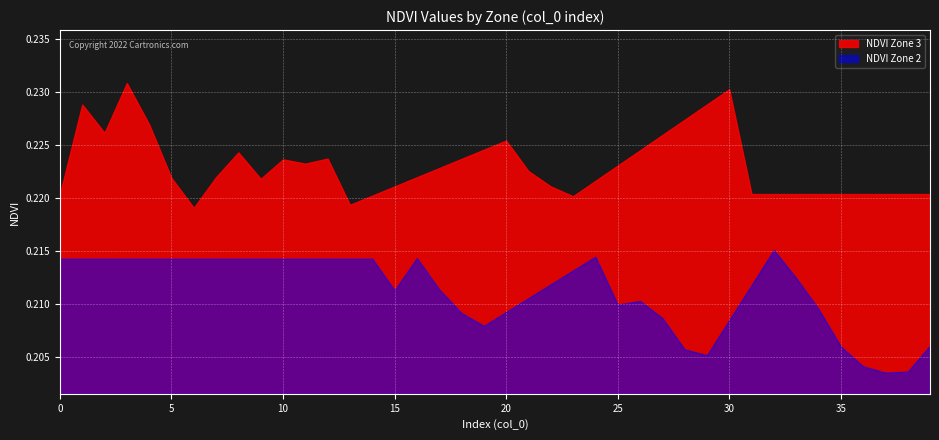

What is the sum of the NDVI Zone 3 values at 13 and 17?

0.4